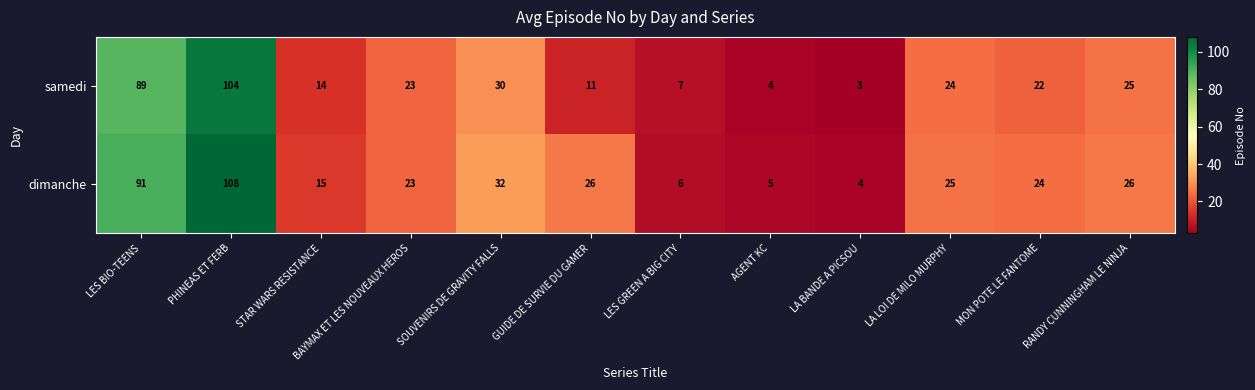

At which category is the sum across all series the highest?

PHINEAS ET FERB